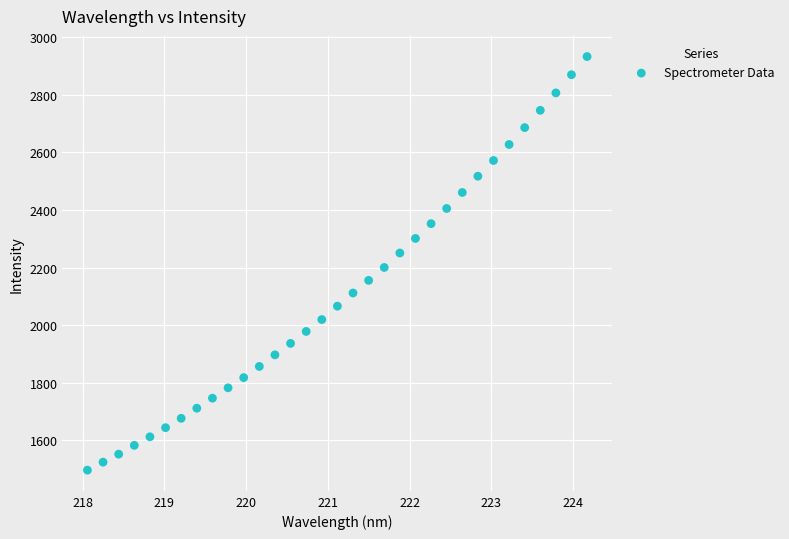

What is the range of X values (max minus min)?

6.1